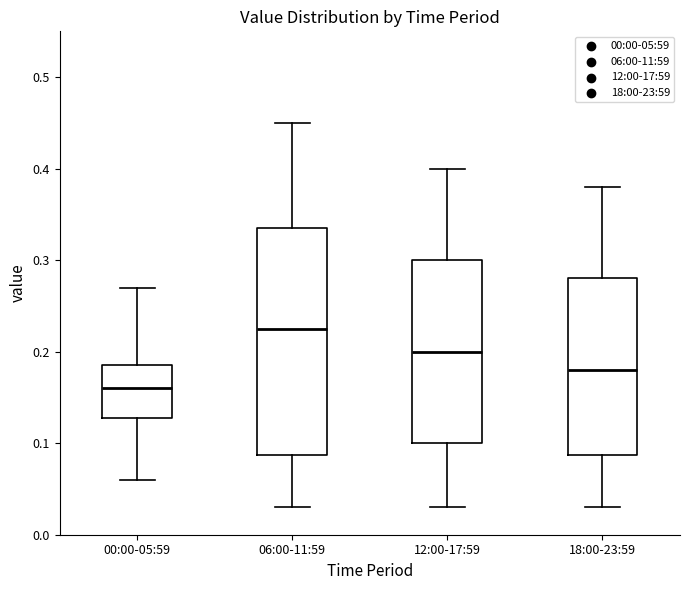

Which box's median line is the lowest?

00:00-05:59